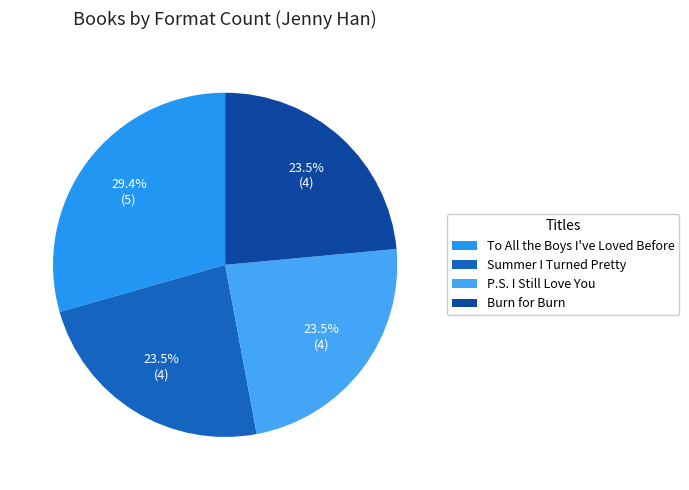

How many slices are in this pie chart?

4